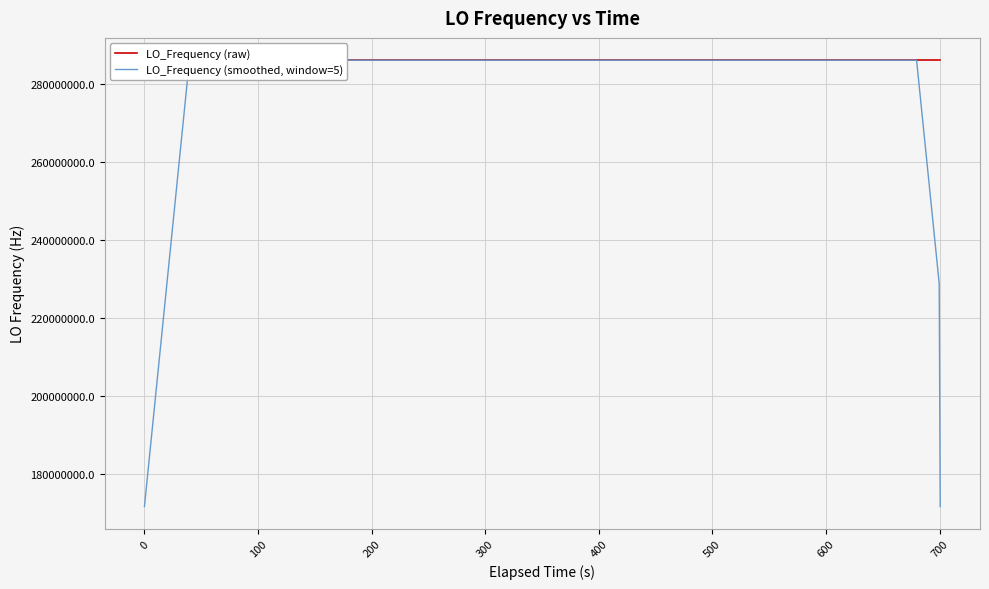

What is the minimum value for LO_Frequency (smoothed, window=5)?

171628198.9